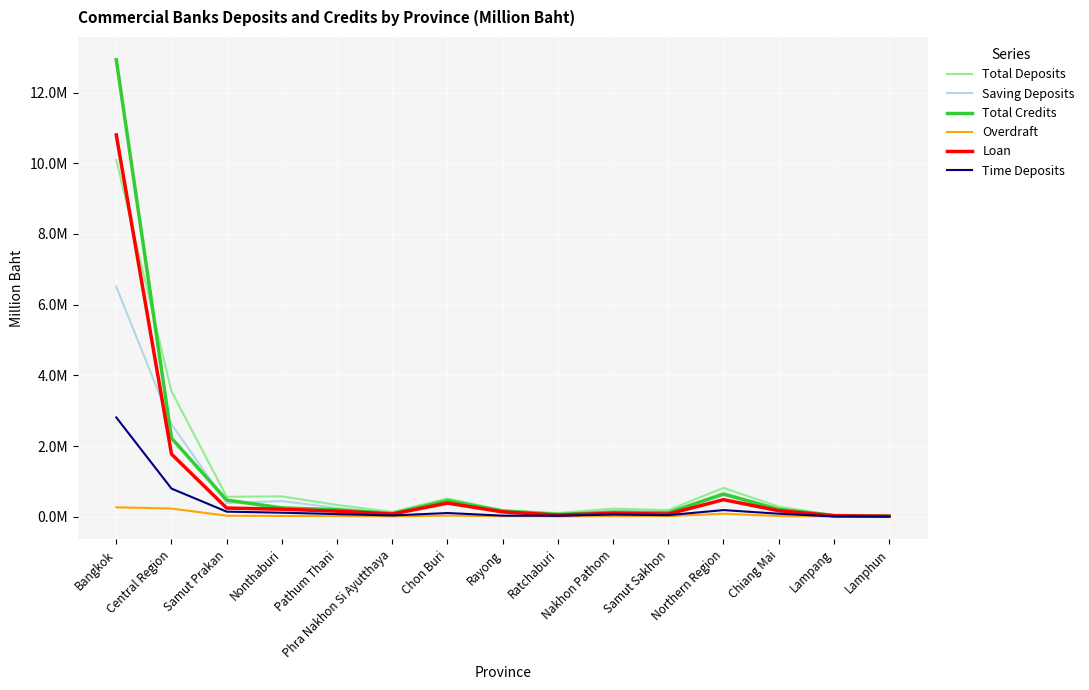

What is the approximate value of Overdraft at Lampang, to the nearest 100?

4500